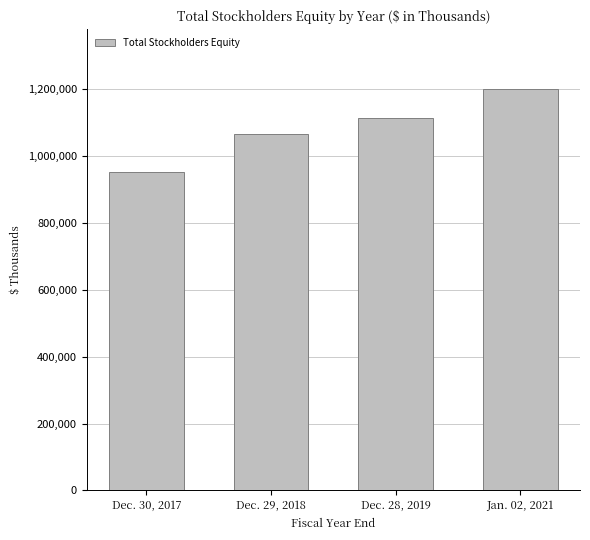

The value at Jan. 02, 2021 is 604507. True or false?

False